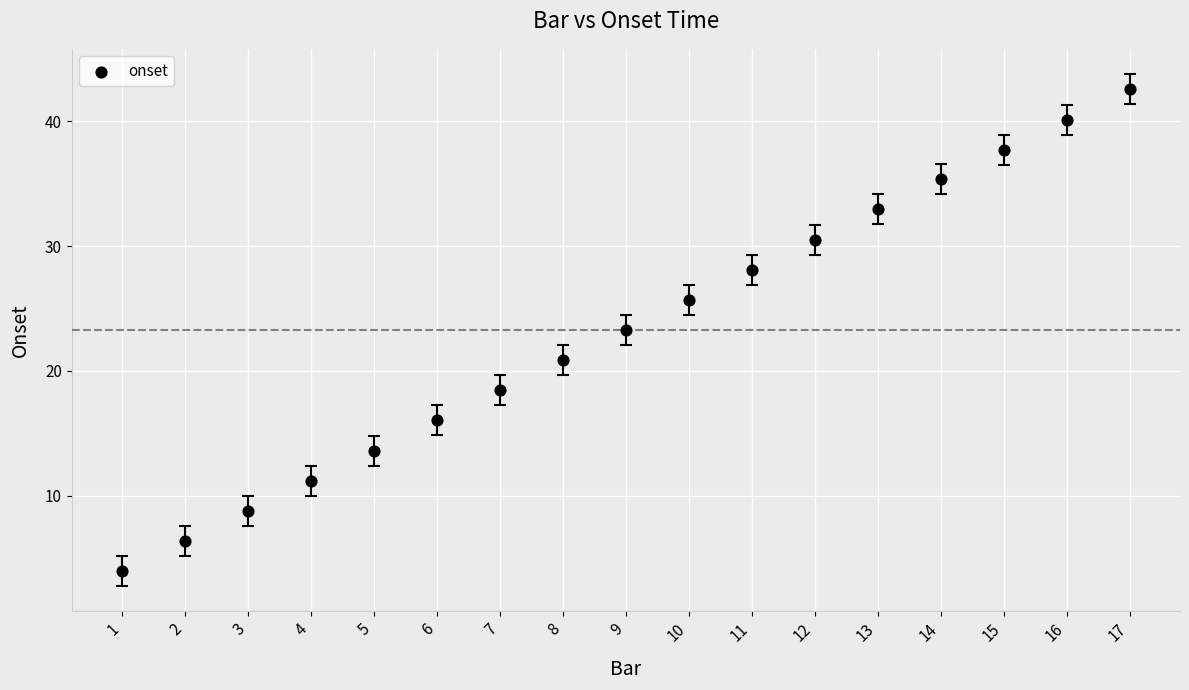

What is the range of X values (max minus min)?

16.0